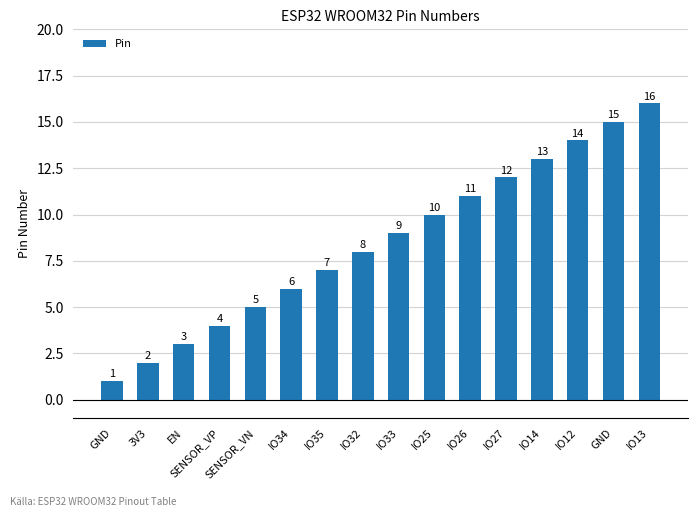

How many categories are shown in the chart?

16